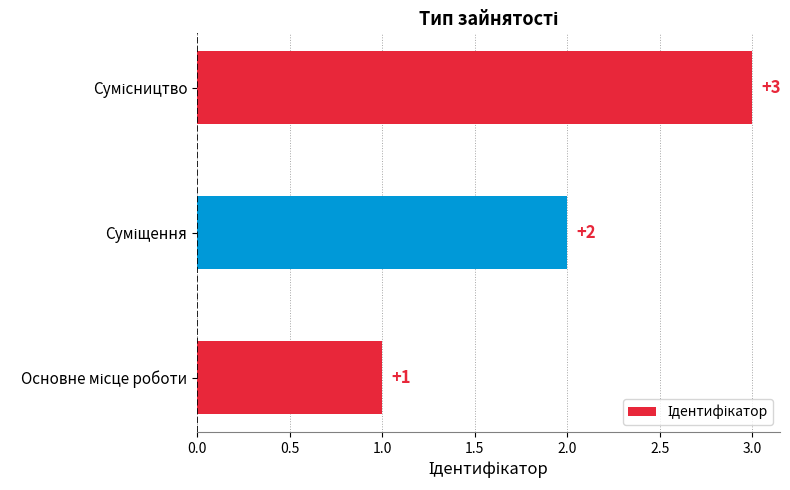

Are the bars horizontal?

Yes